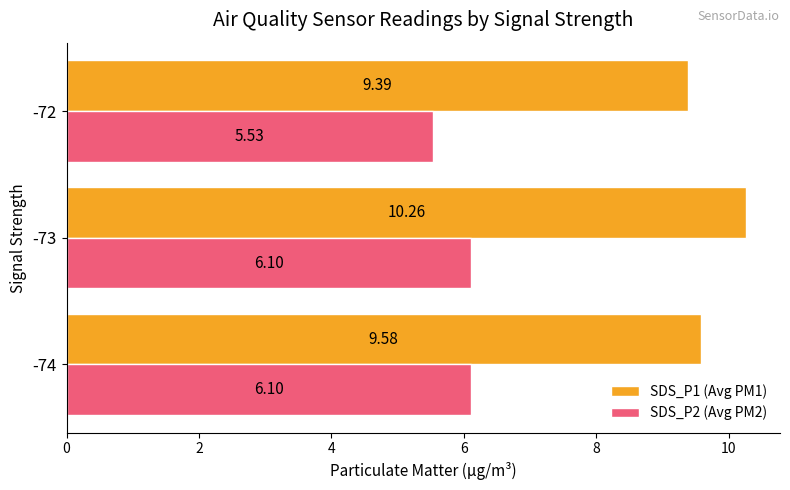

What is the total value across all series at -72?

14.9